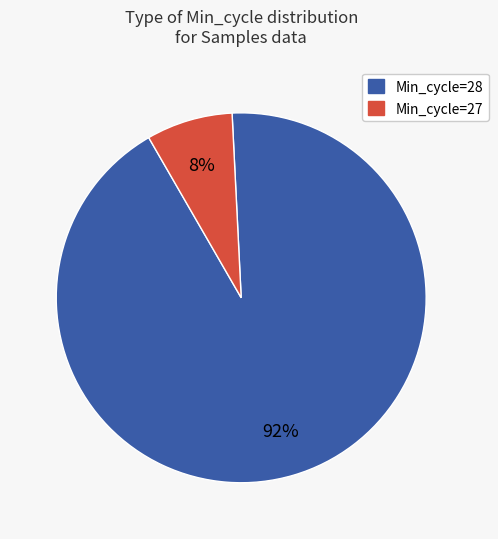

Is there a majority slice in this chart?

Yes